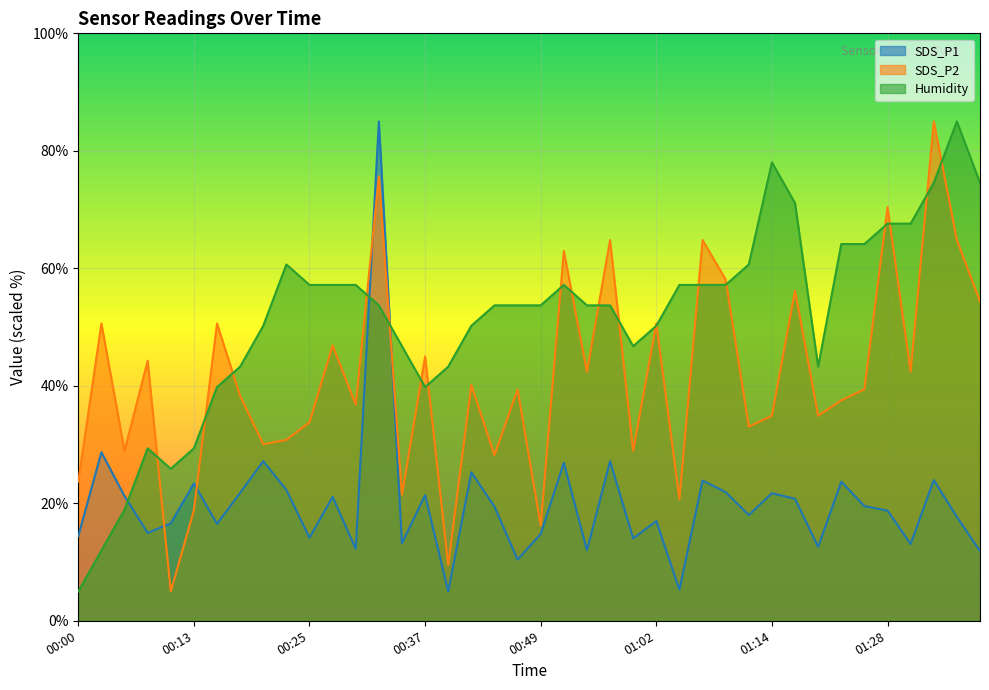

Is it true that SDS_P1 equals 23.4 at 00:13?

True